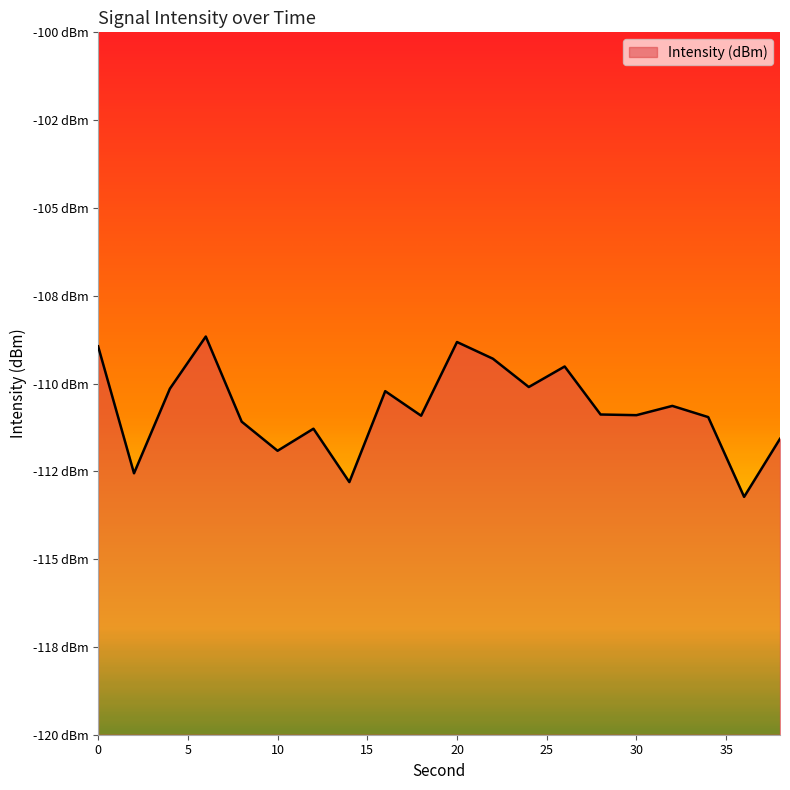

The chart shows a value of -110.2 at 16. True or false?

True